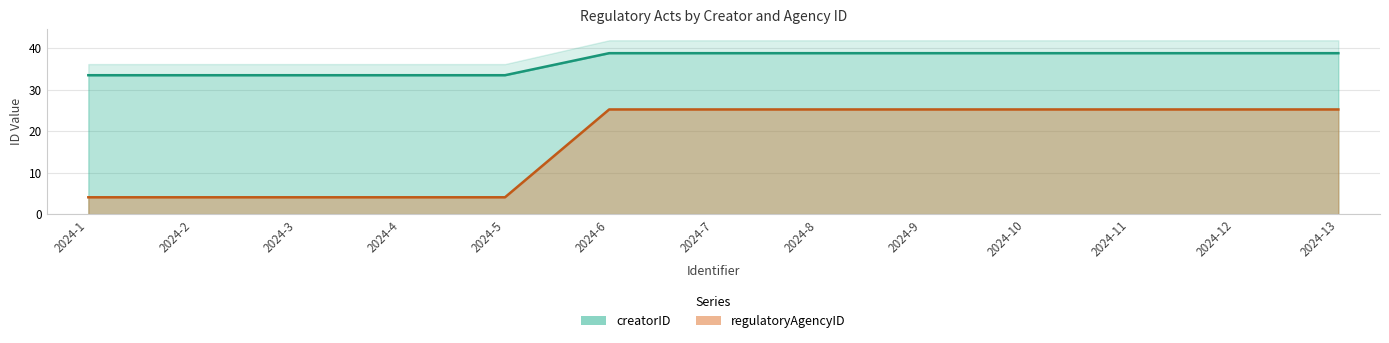

Rank the categories by creatorID value from lowest to highest.

2024-1, 2024-2, 2024-3, 2024-4, 2024-5, 2024-6, 2024-7, 2024-8, 2024-9, 2024-10, 2024-11, 2024-12, 2024-13